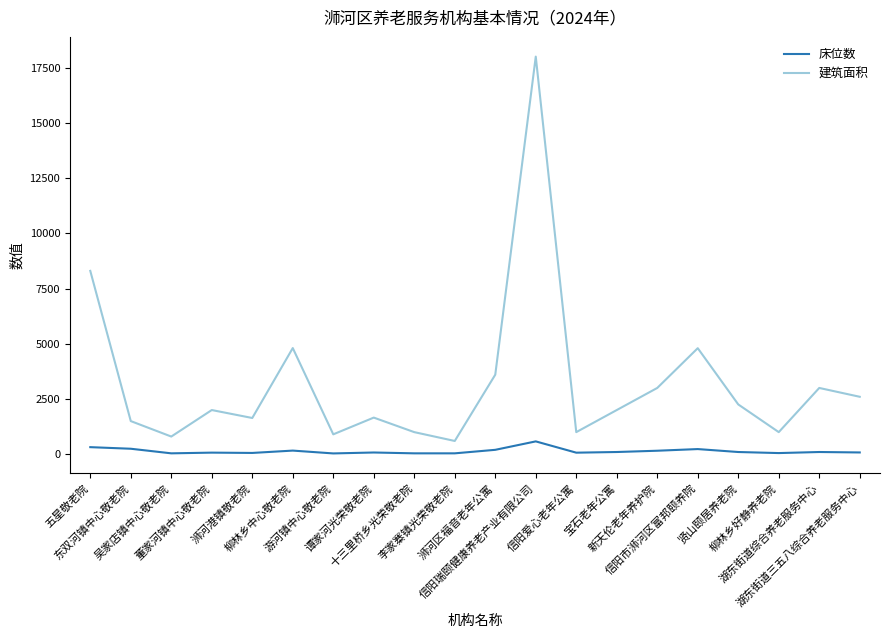

Rank the series by their average value, from lowest to highest.

床位数, 建筑面积